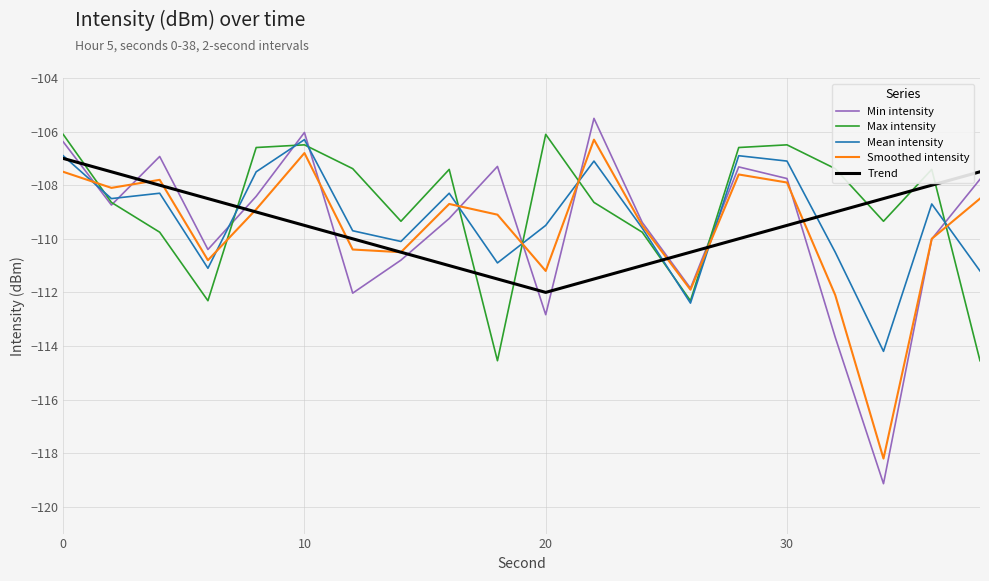

Which series has the widest spread of values?

Min intensity